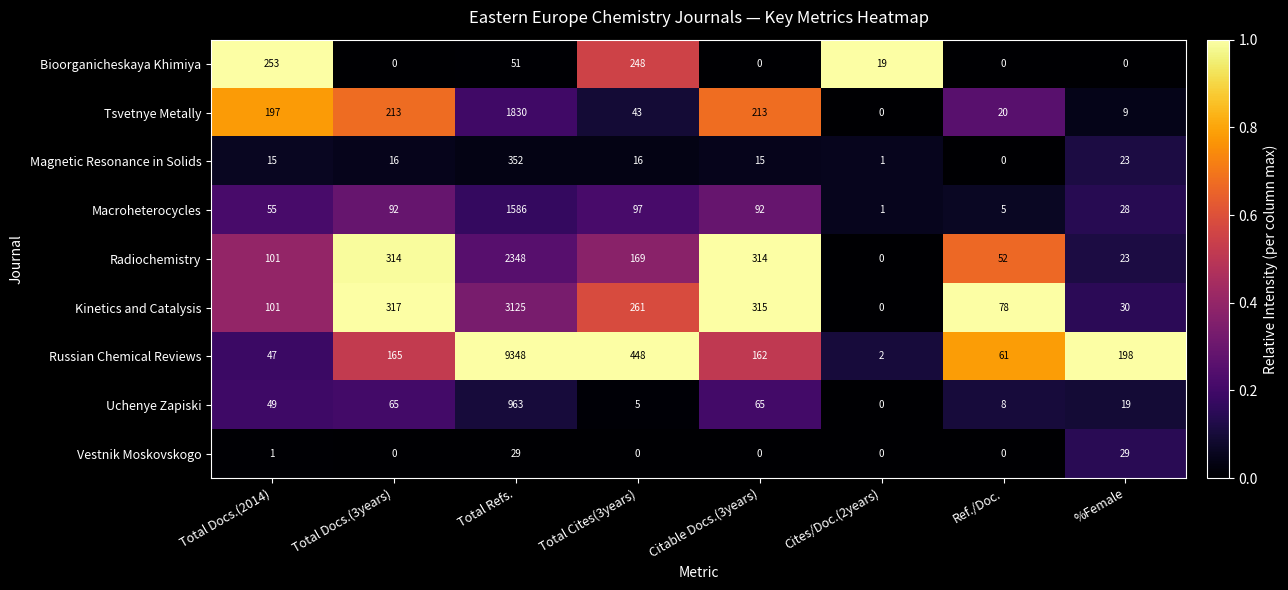

At which category is the sum across all series the highest?

Total Refs.